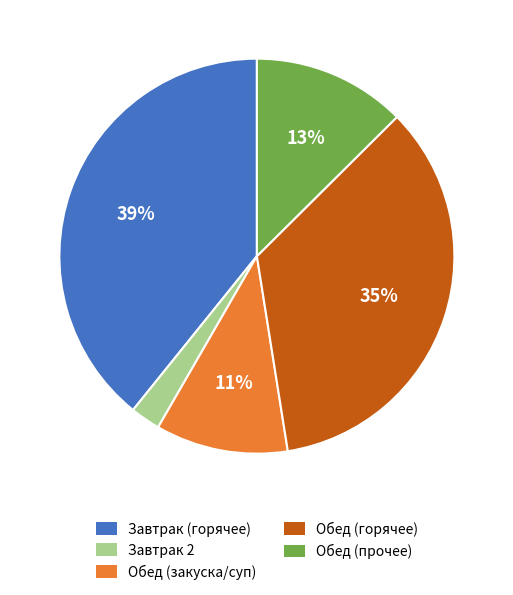

How many slices are in this pie chart?

5